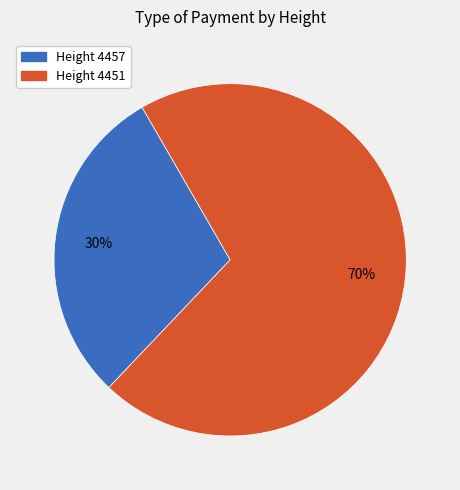

To the nearest percent, what is the combined percentage of Height 4457 and Height 4451?

100%